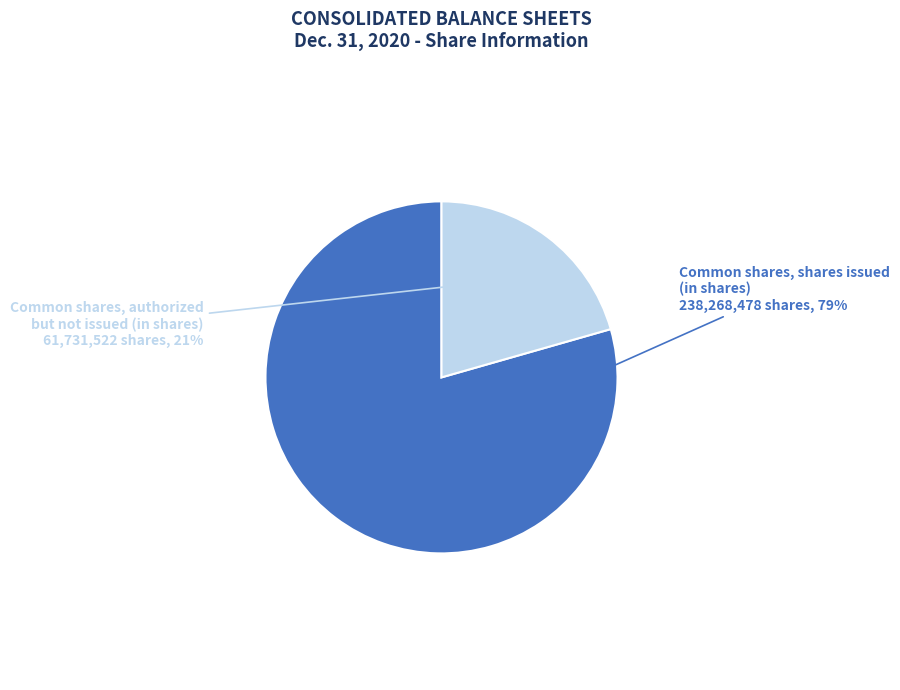

What is the smallest slice in the pie chart?

Common shares, authorized but not issued (in shares)